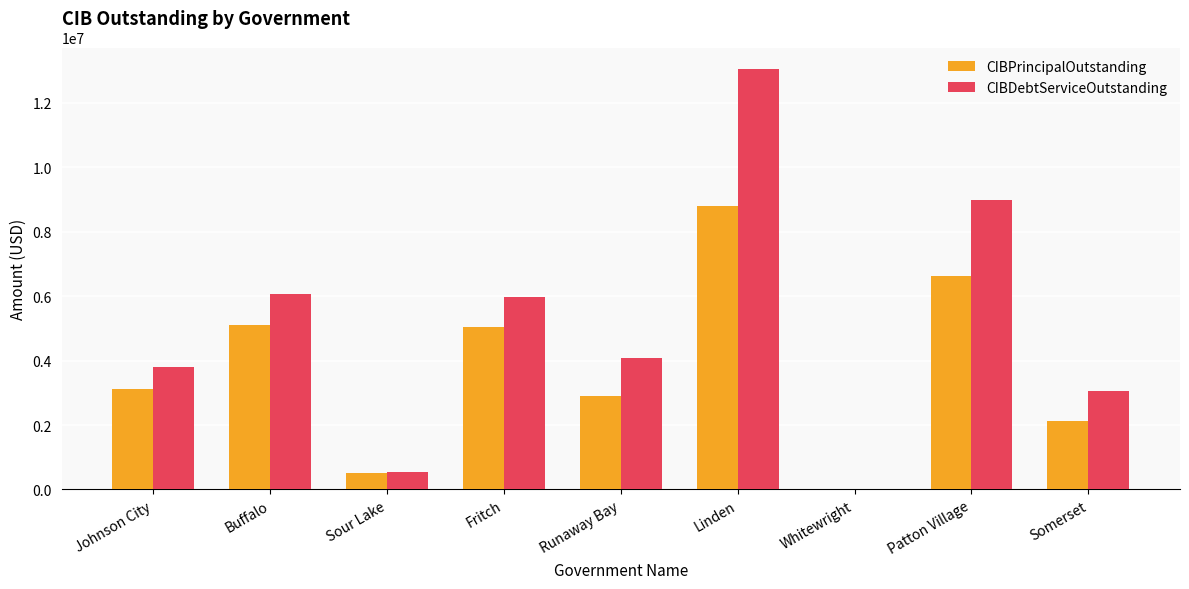

Which label corresponds to the largest value in the chart?

Linden